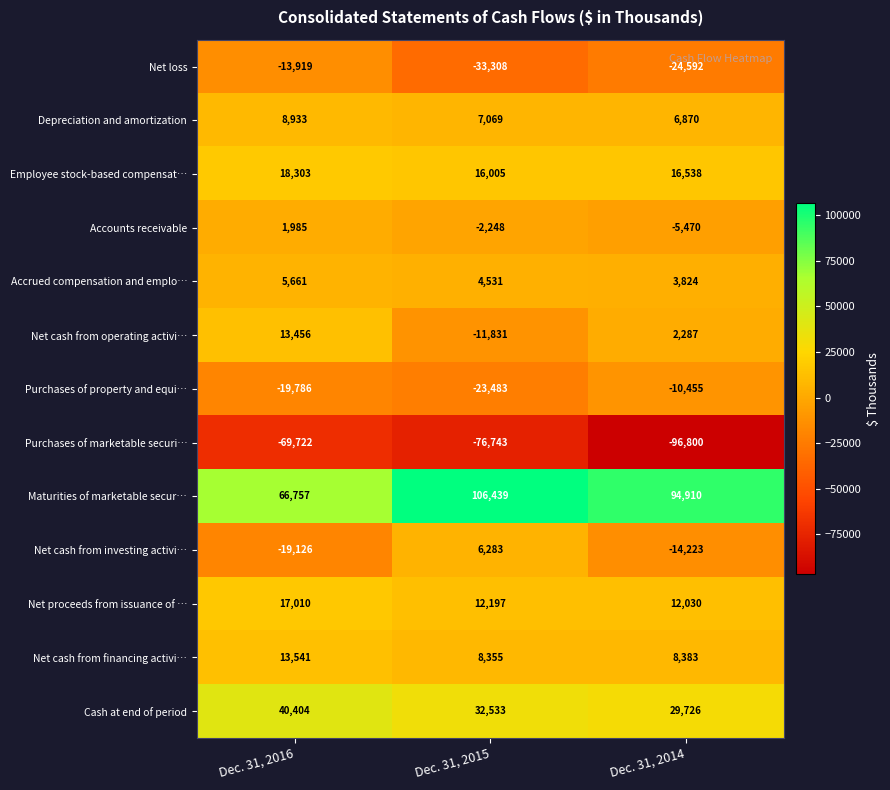

Which series has the largest range (max minus min)?

Maturities of marketable secur…